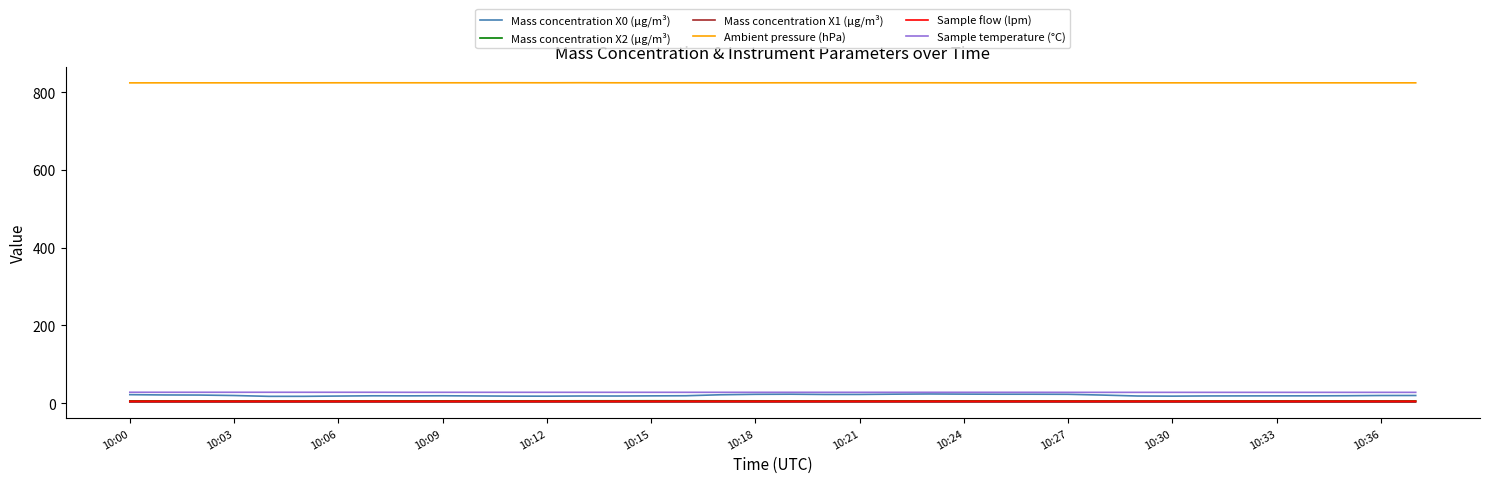

True or false: Mass concentration X1 (μg/m³) and Sample temperature (°C) intersect in this chart.

False